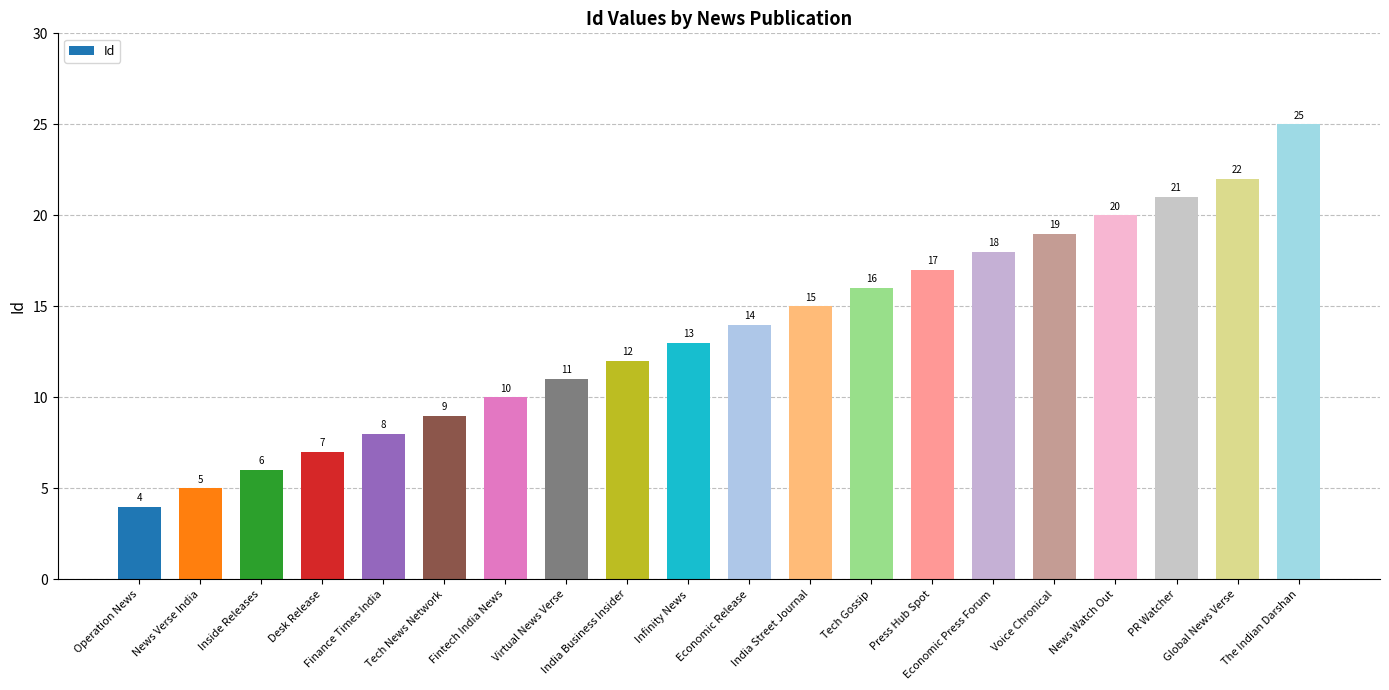

Rank the categories by value from lowest to highest.

Operation News, News Verse India, Inside Releases, Desk Release, Finance Times India, Tech News Network, Fintech India News, Virtual News Verse, India Business Insider, Infinity News, Economic Release, India Street Journal, Tech Gossip, Press Hub Spot, Economic Press Forum, Voice Chronical, News Watch Out, PR Watcher, Global News Verse, The Indian Darshan